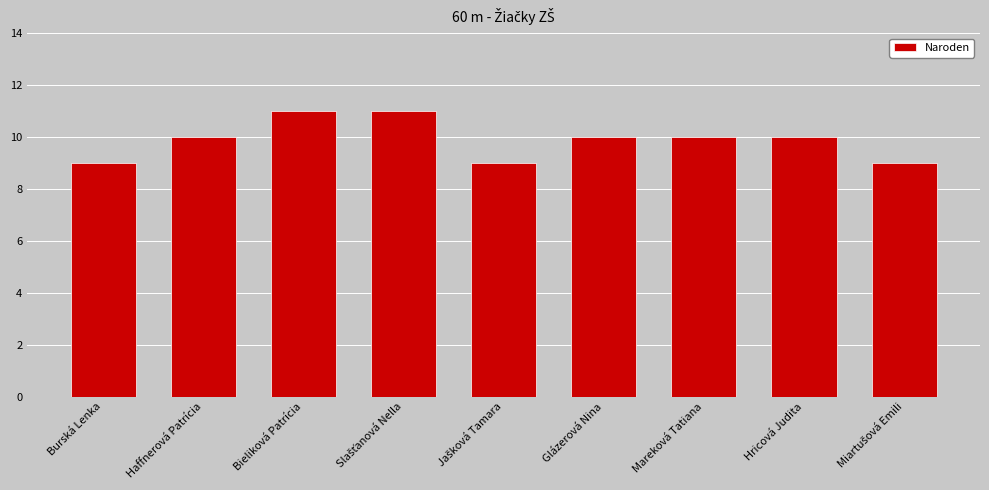

How many data points does each series have?

9